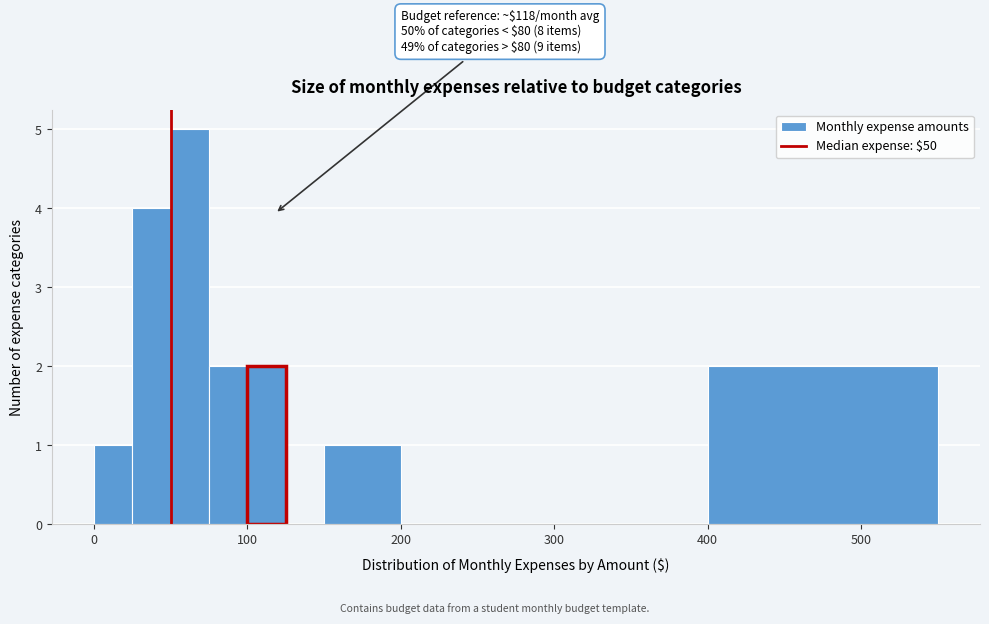

Around what value on the x-axis is the tallest bar? Give the approximate position of its centre, as read against the axis.

60